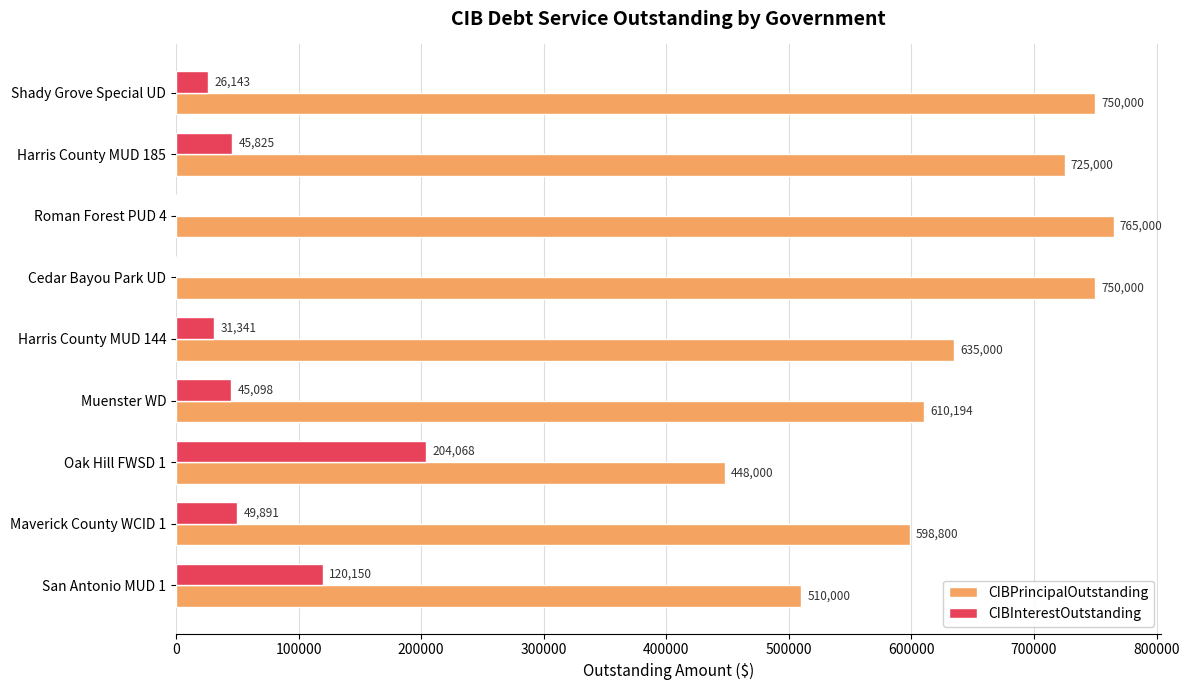

Which series changed the most between Roman Forest PUD 4 and Harris County MUD 144?

CIBPrincipalOutstanding